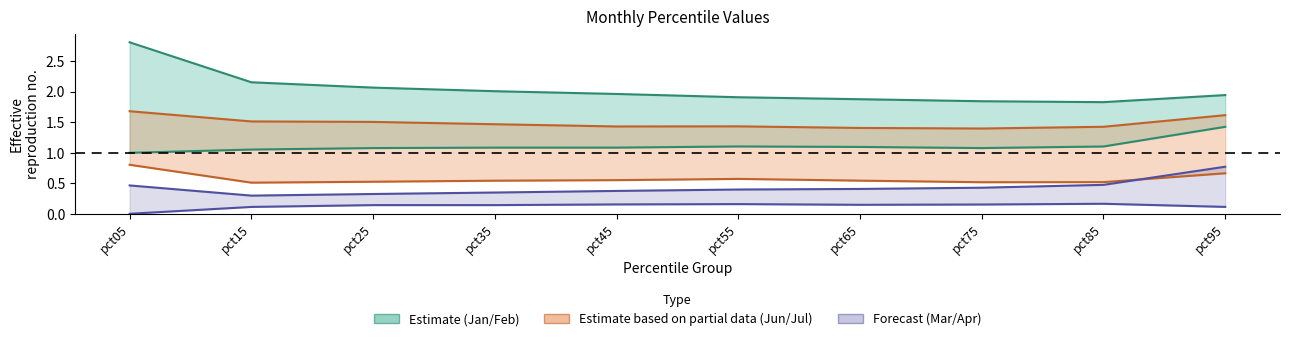

Is the value of Mar at pct95 greater than the value of Feb at pct75?

No